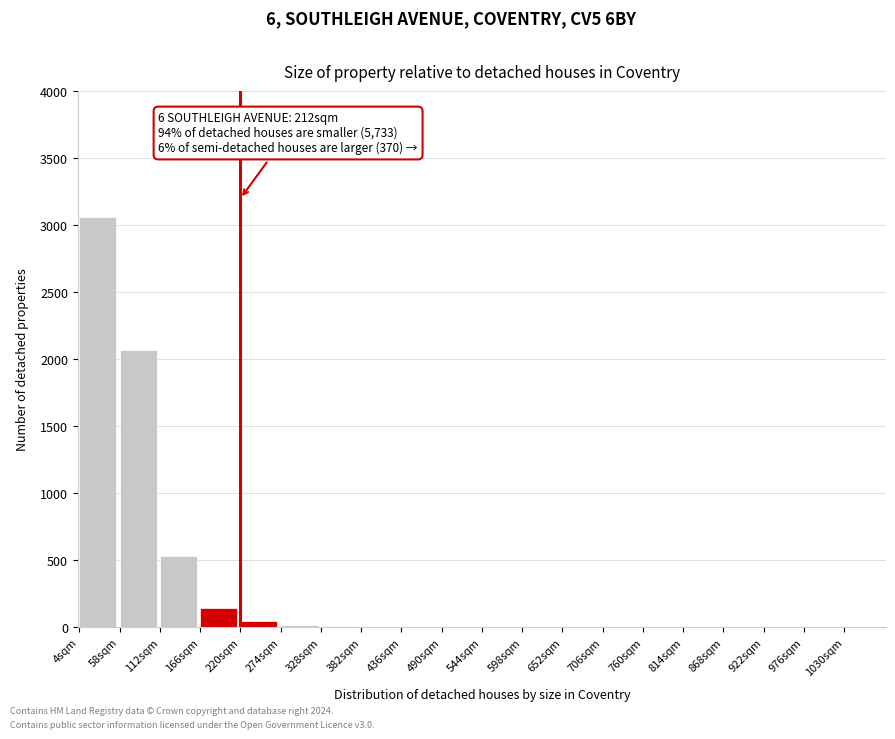

What is the change in value from 4sqm to 922sqm?

-3059